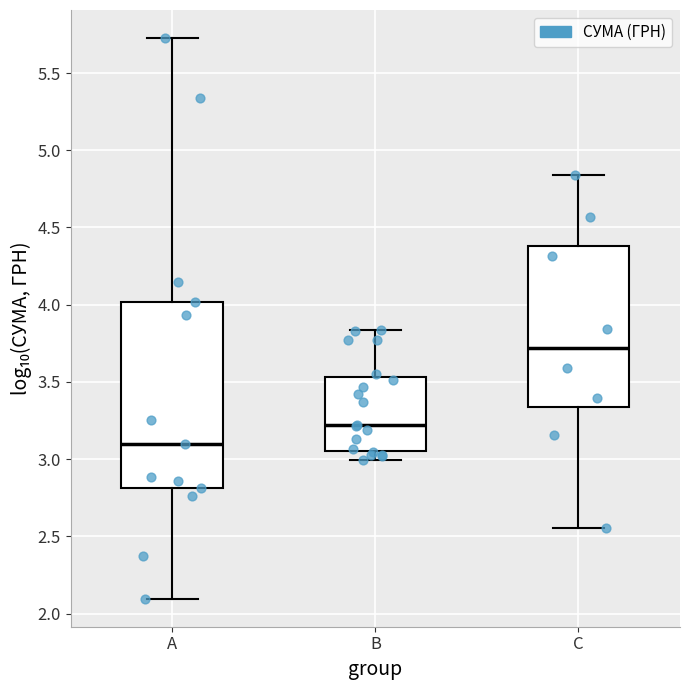

Reading left to right, transcribe this box plot: for each box, give where its median line is, the range the box spans, and where its two whiskers end, as read against the y-axis. The values are not printed on the chart, so give them approximately, as read against the axis.

A: median 3.10, box 2.80 to 4.00, whiskers 2.10 to 5.75
B: median 3.20, box 3.05 to 3.55, whiskers 3.00 to 3.85
C: median 3.70, box 3.35 to 4.40, whiskers 2.55 to 4.85